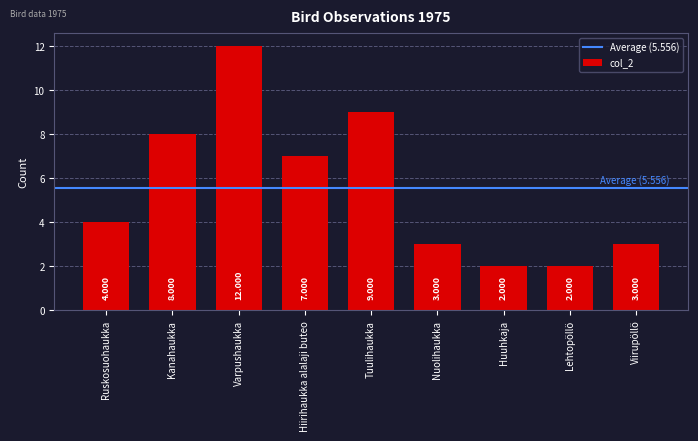

Count the values in the range 3 to 8.

5